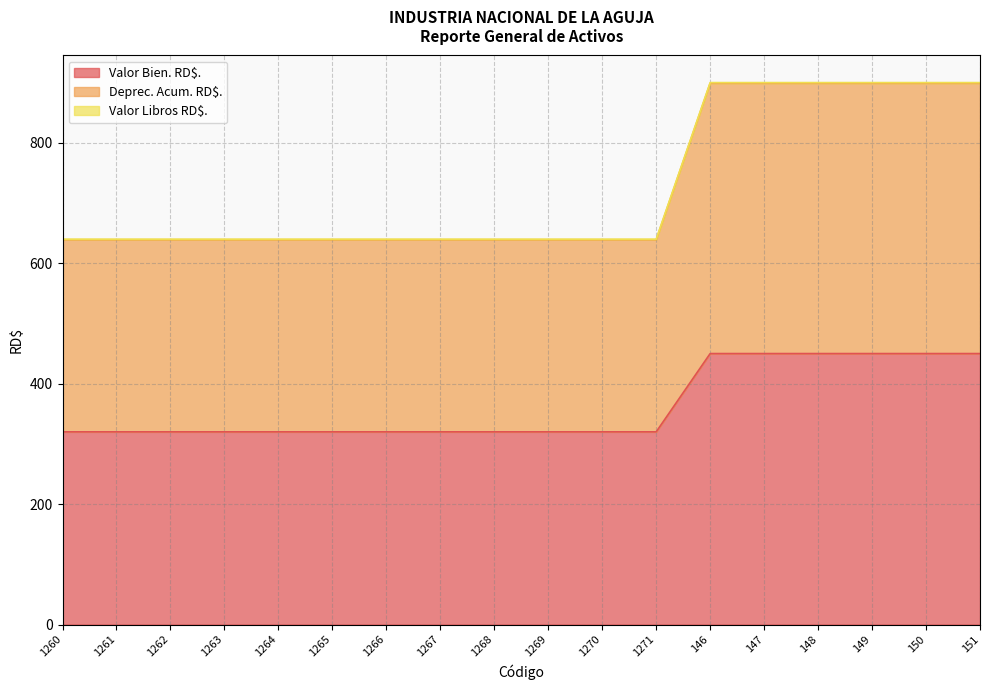

Does the chart have visible grid lines?

Yes